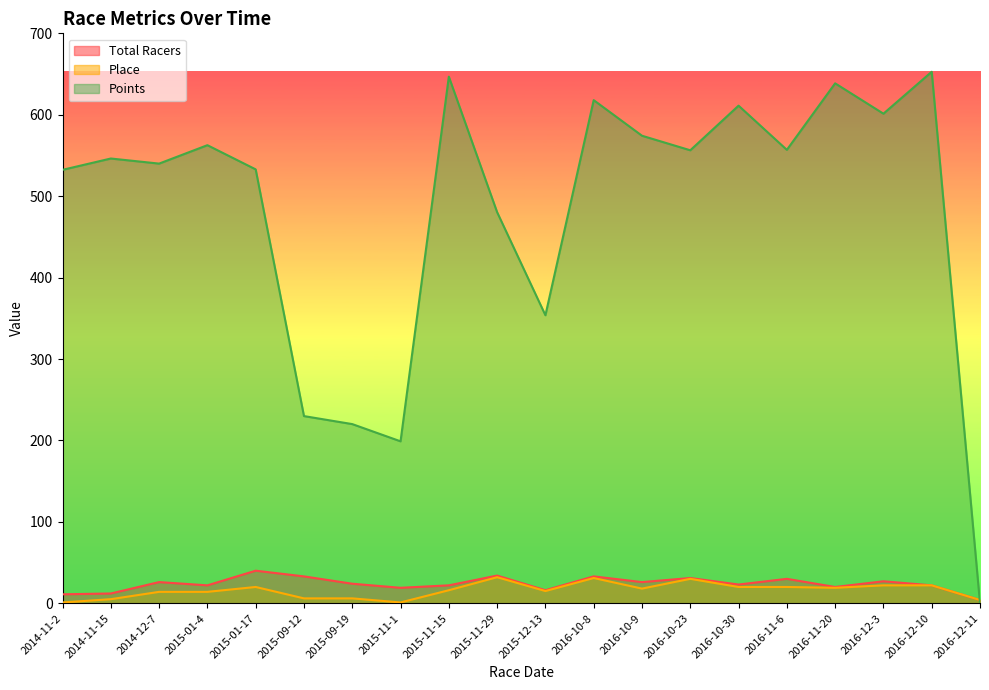

How many values in the Total Racers series are below 24?

10